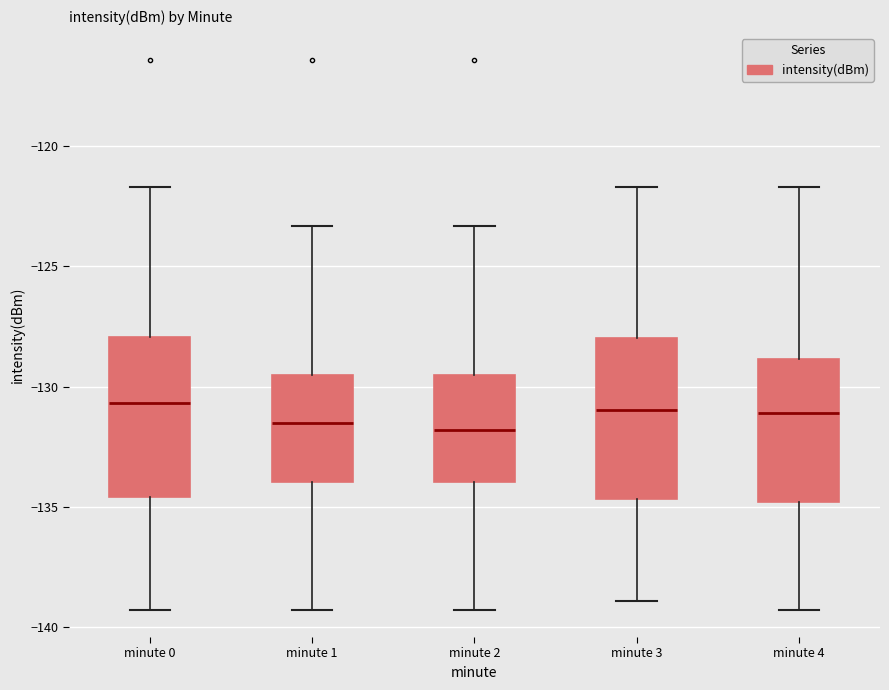

Reading left to right, transcribe this box plot: for each box, give where its median line is, the range the box spans, and where its two whiskers end, as read against the y-axis. The values are not printed on the chart, so give them approximately, as read against the axis.

minute 0: median -130.5, box -134.5 to -128.0, whiskers -139.5 to -121.5
minute 1: median -131.5, box -134.0 to -129.5, whiskers -139.5 to -123.5
minute 2: median -132.0, box -134.0 to -129.5, whiskers -139.5 to -123.5
minute 3: median -131.0, box -134.5 to -128.0, whiskers -139.0 to -121.5
minute 4: median -131.0, box -135.0 to -129.0, whiskers -139.5 to -121.5